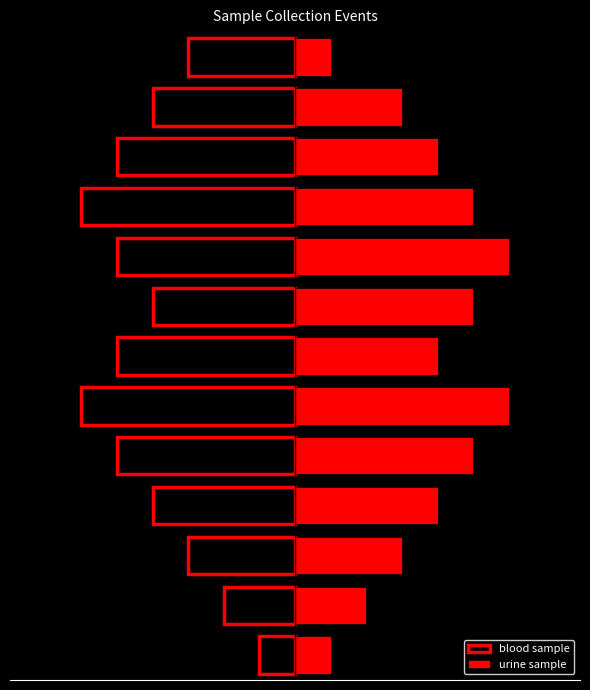

Reading left to right, extract all data points from this chart.

blood sample: -1	-2	-3	-4	-5	-6	-5	-4	-5	-6	-5	-4	-3
urine sample: 1	2	3	4	5	6	4	5	6	5	4	3	1